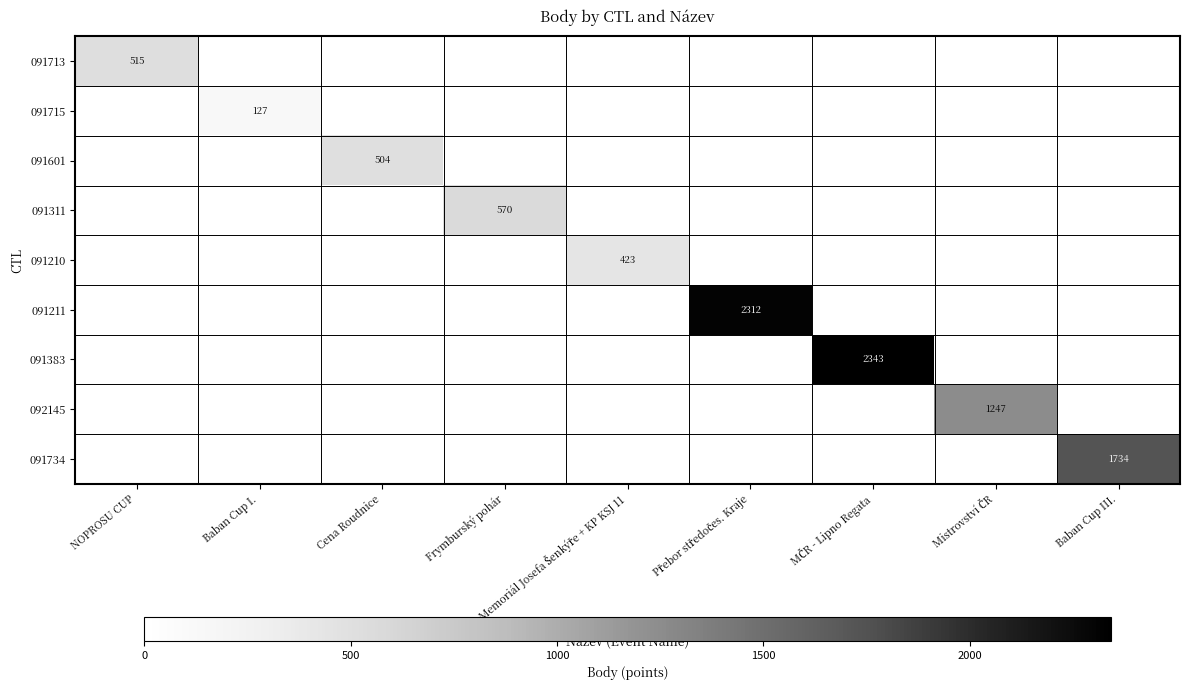

The 091713 series shows 515 at NOPROSU CUP. True or false?

True